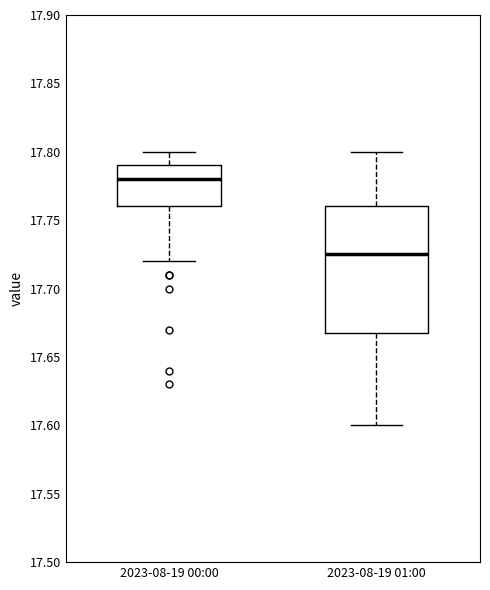

Which box's median line is the lowest?

2023-08-19 01:00